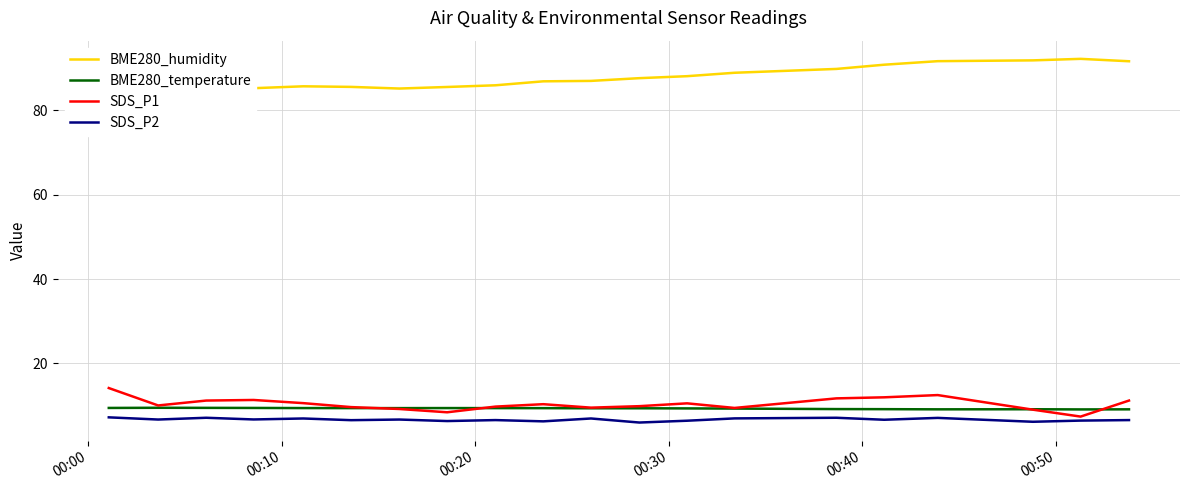

How many lines are shown in the chart?

4